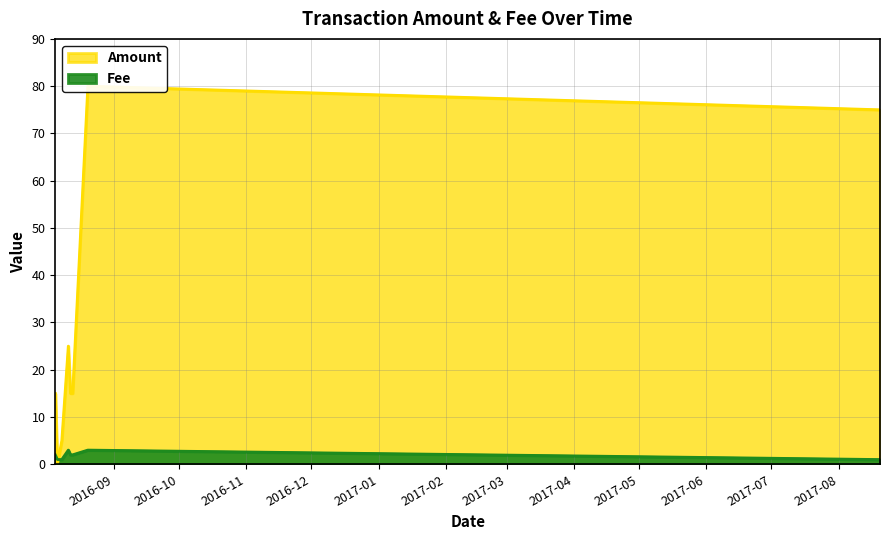

Reading left to right, list all the values displayed in this chart.

Amount: 2016-08-05=15	2016-08-06=0	2016-08-08=5	2016-08-11=25	2016-08-12=15	2016-08-13=15	2016-08-20=80	2017-08-20=75
Fee: 2016-08-05=2	2016-08-06=1	2016-08-08=1	2016-08-11=3	2016-08-12=2	2016-08-13=2	2016-08-20=3	2017-08-20=1